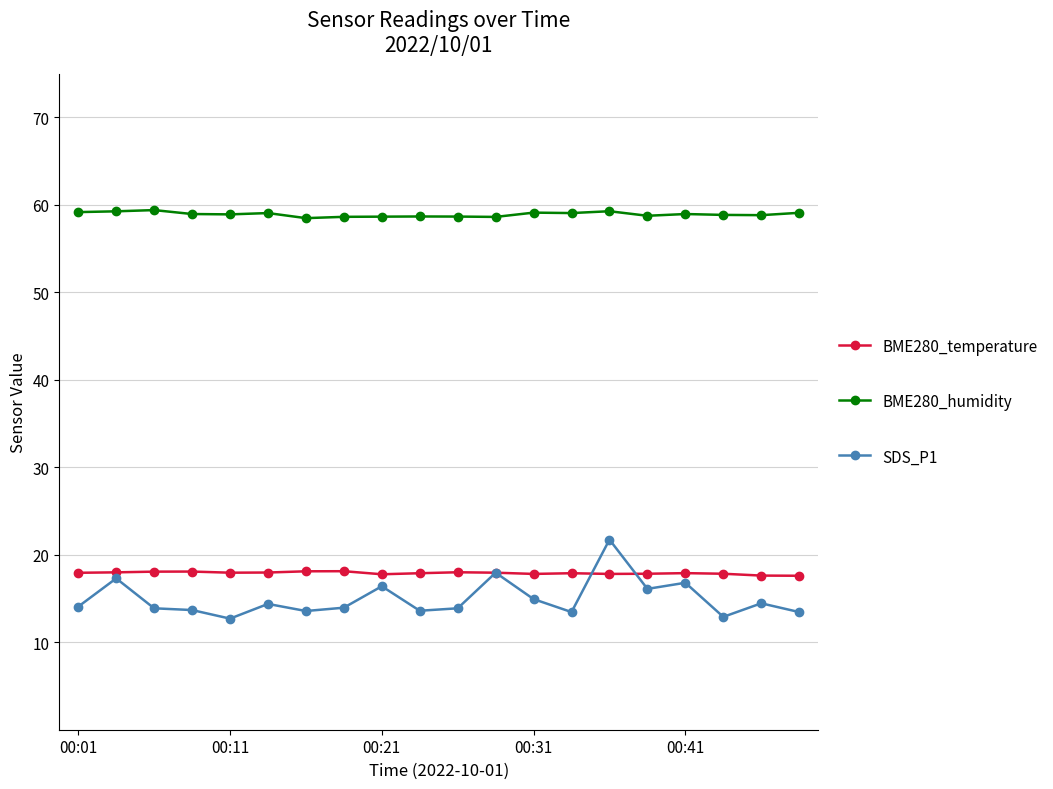

What is the value of the SDS_P1 point at the 7th from the left?

13.6